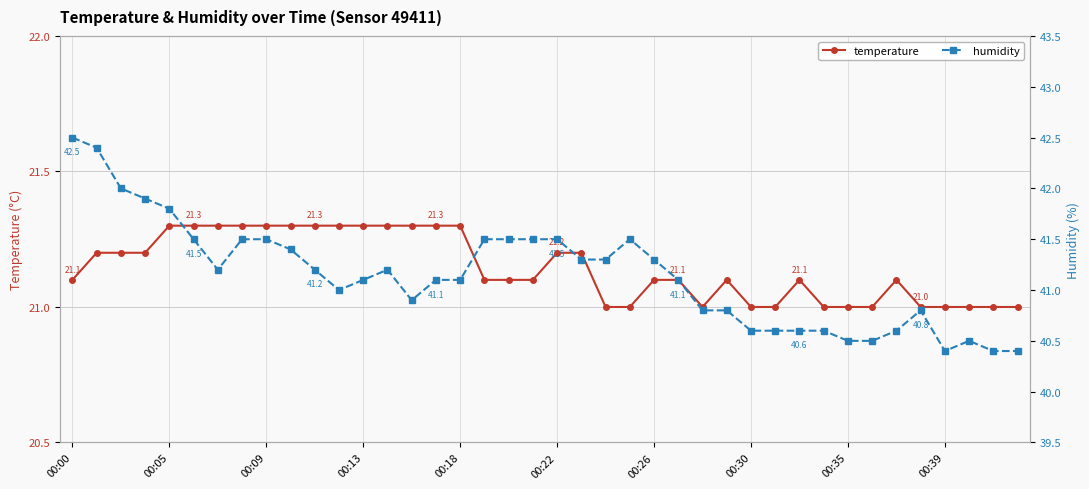

In humidity, how many points are lower than both neighbors (excluding endpoints)?

4